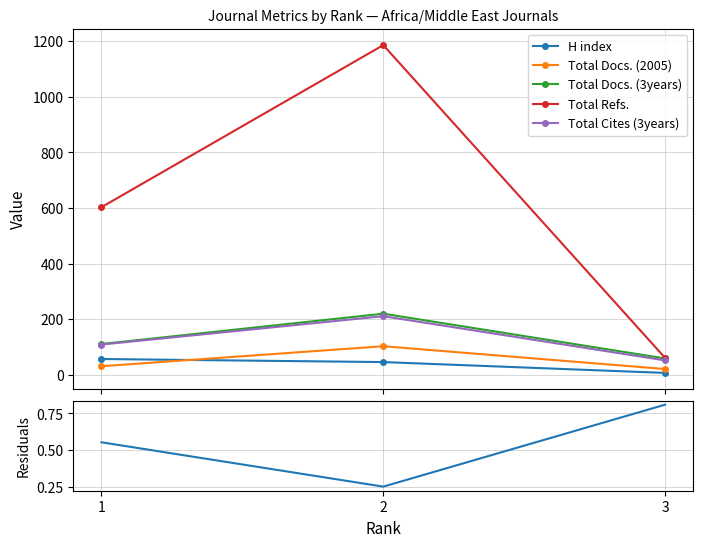

The value of residuals (H index vs mean) at 1 is 0.6. True or false?

True